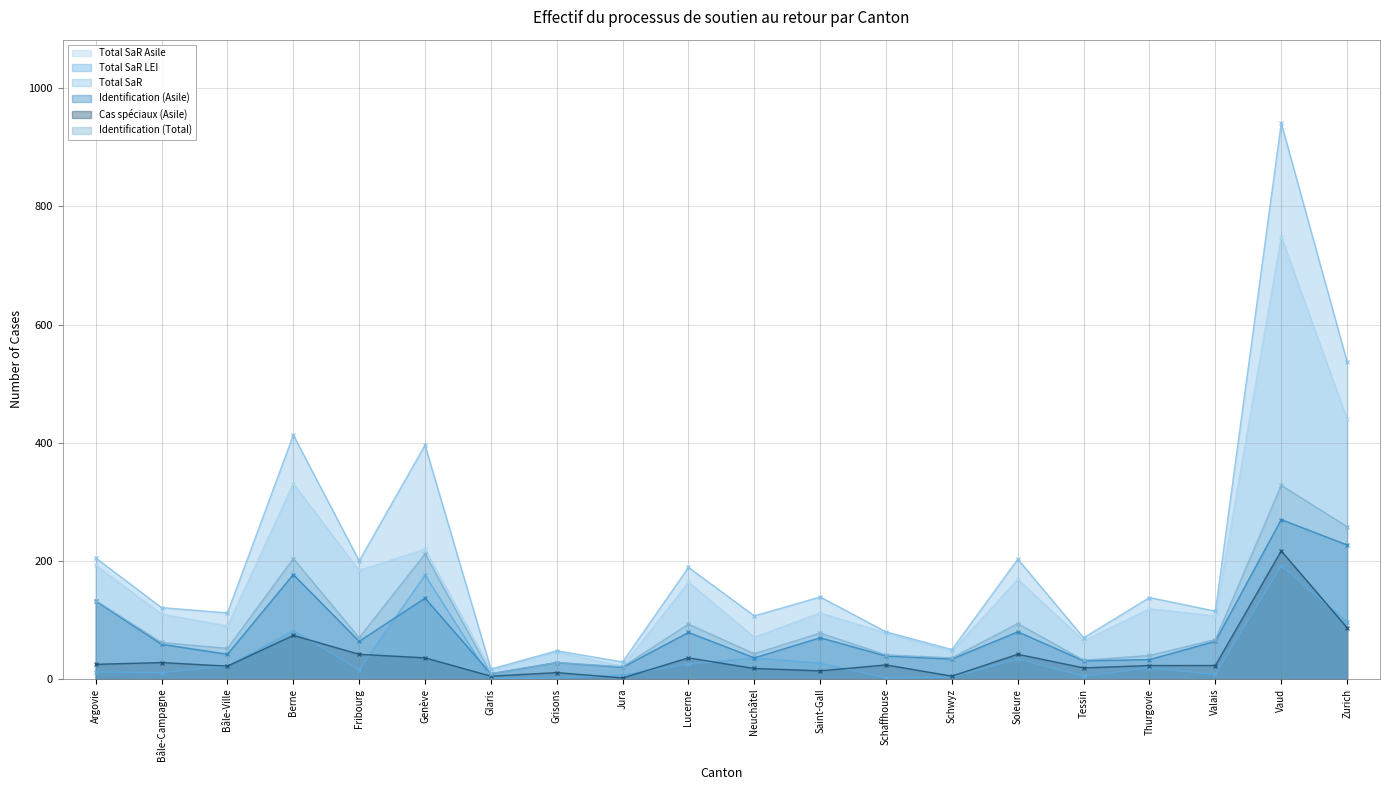

What value does the Identification (Asile) series have at Valais?

64